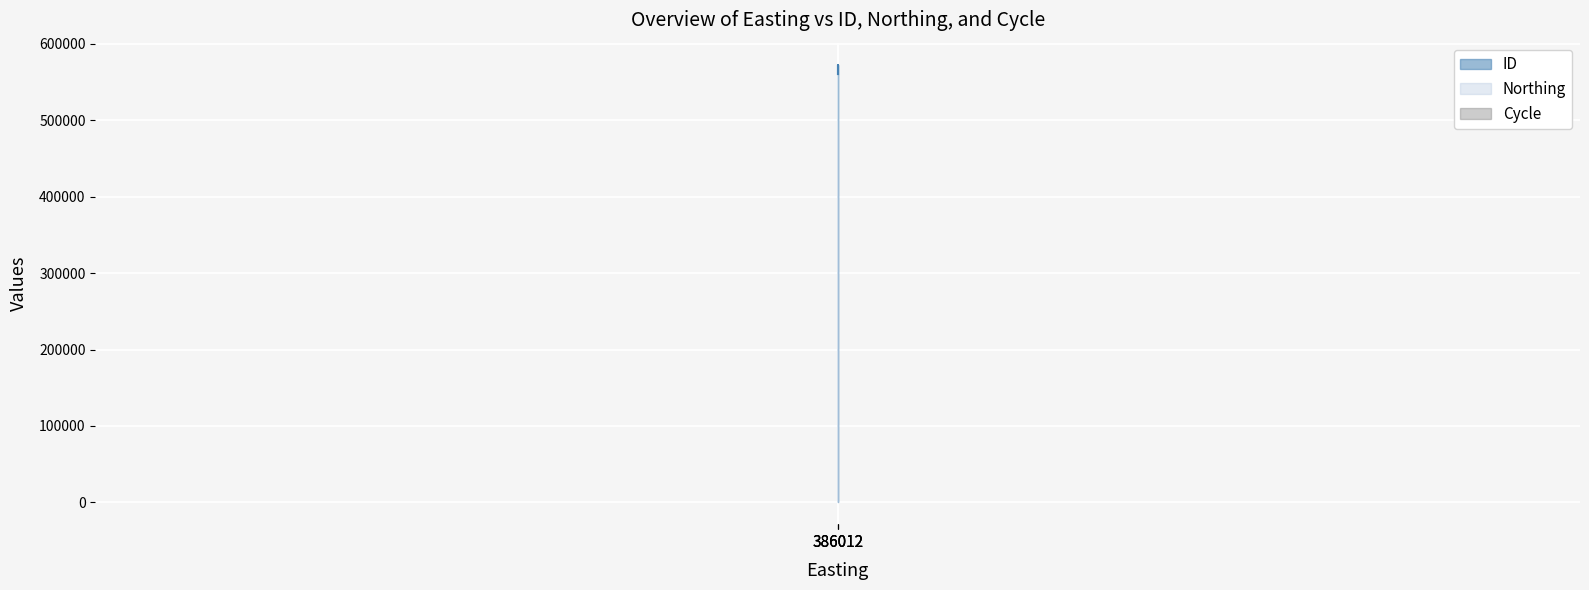

What is the difference between the maximum and minimum values in the ID series?

12388